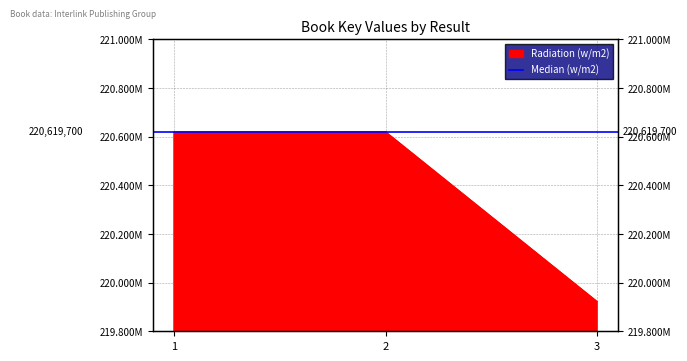

Read the value at 3, to the nearest 50.

219921850